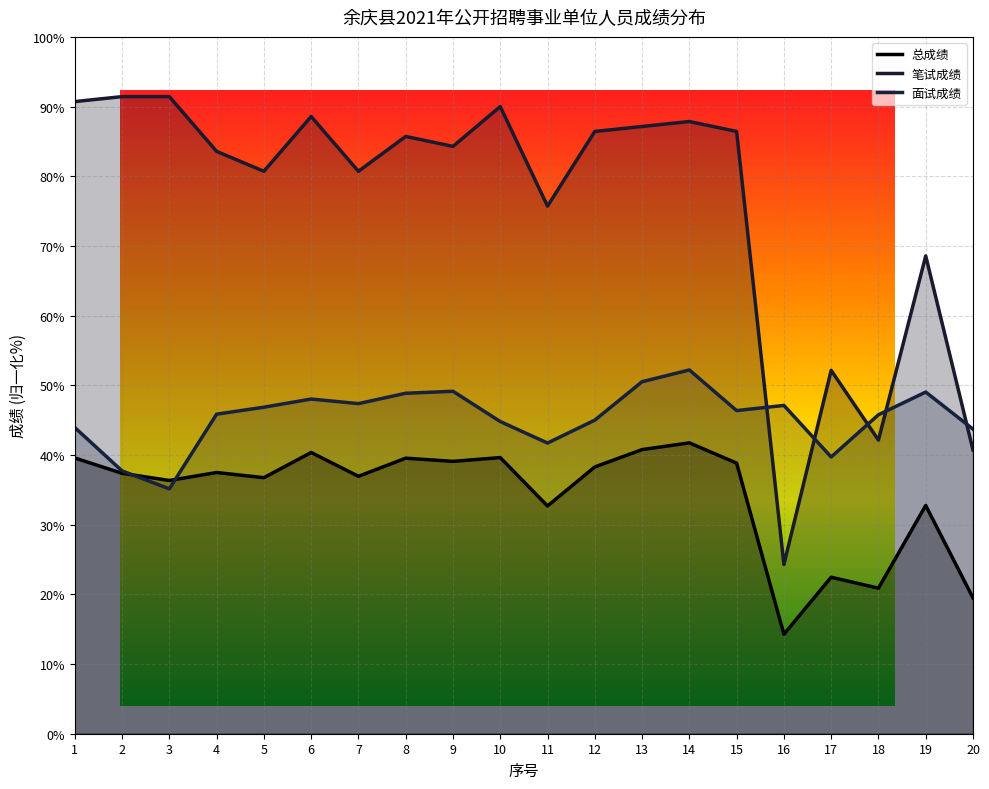

The value of 笔试成绩 at 8 is 28.2. True or false?

False